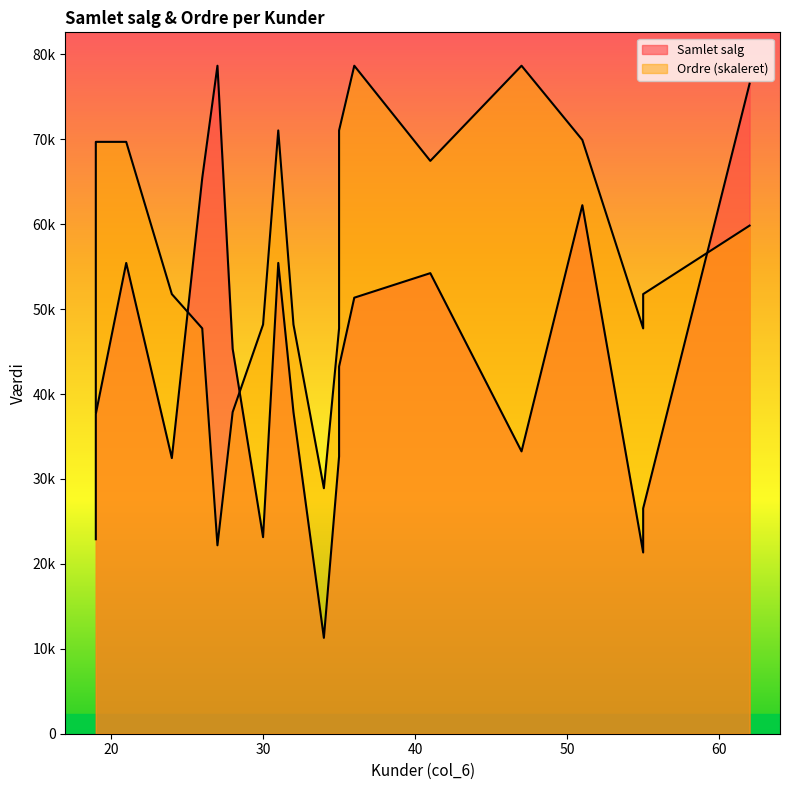

List the series in order of their overall mean, highest first.

Samlet salg, Ordre